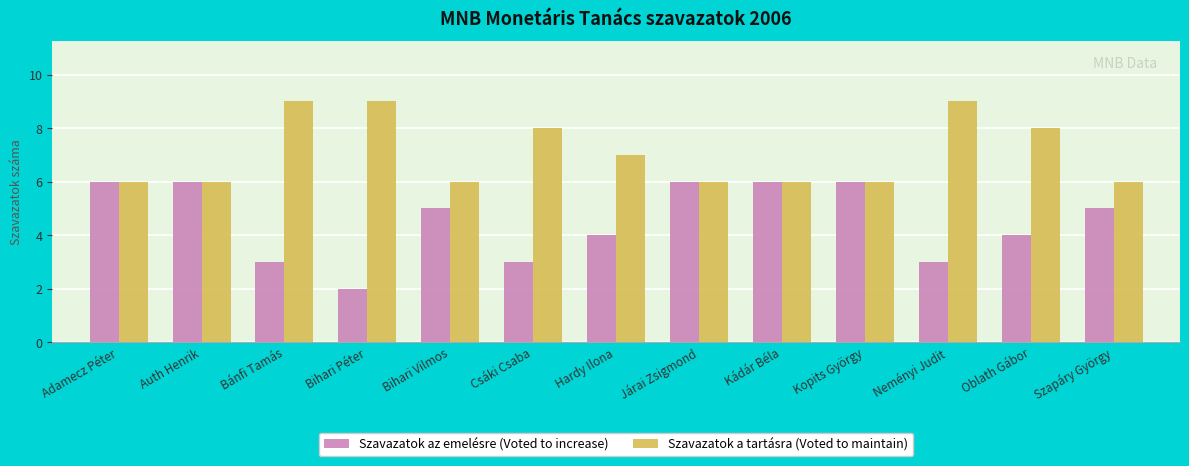

At which label is Szavazatok a tartásra (Voted to maintain) closest to 7?

Hardy Ilona